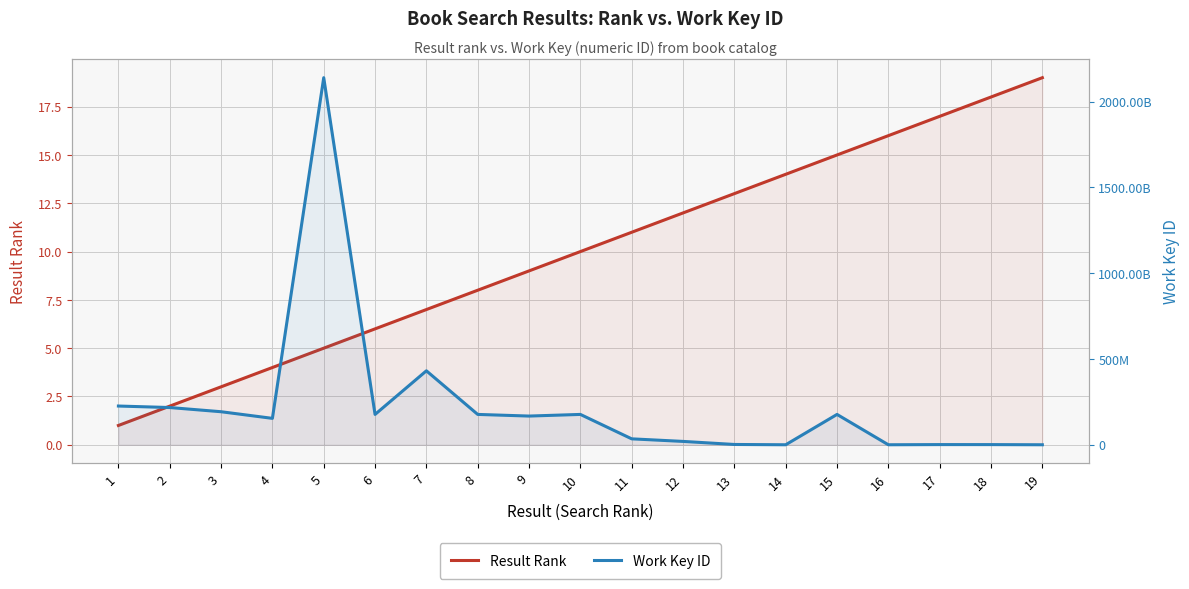

List the labels in order of Result Rank value, largest first.

19, 18, 17, 16, 15, 14, 13, 12, 11, 10, 9, 8, 7, 6, 5, 4, 3, 2, 1